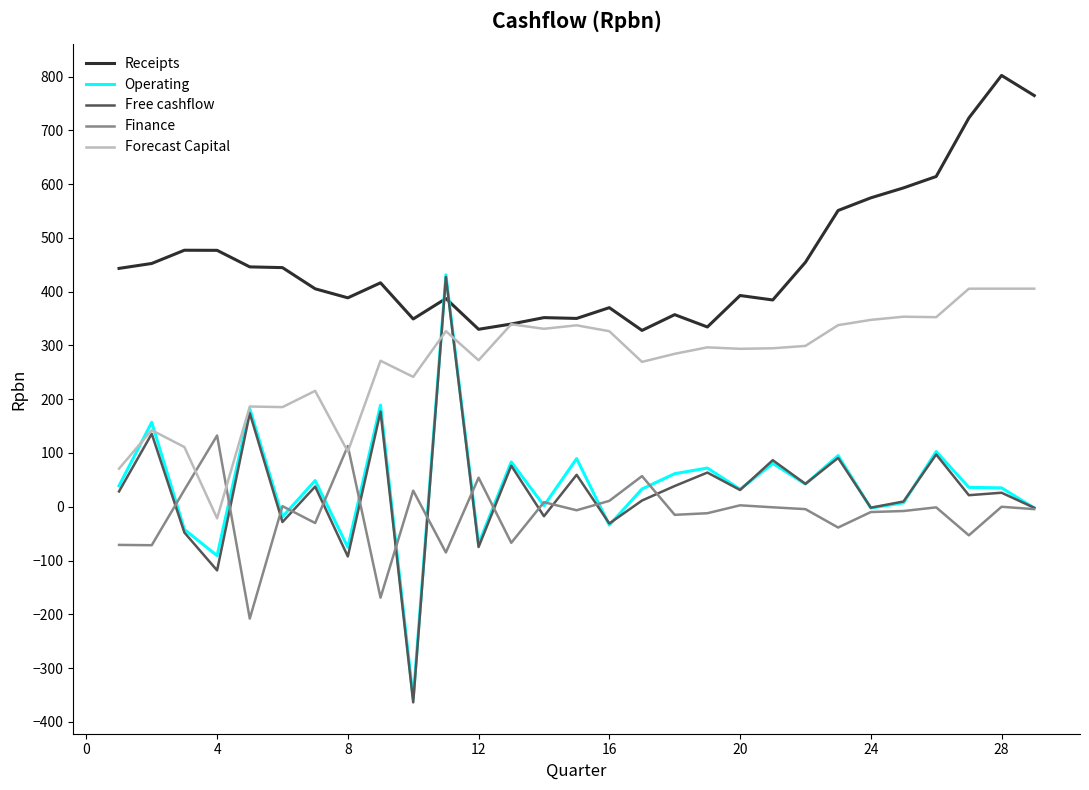

True or false: Receipts and Finance intersect in this chart.

False